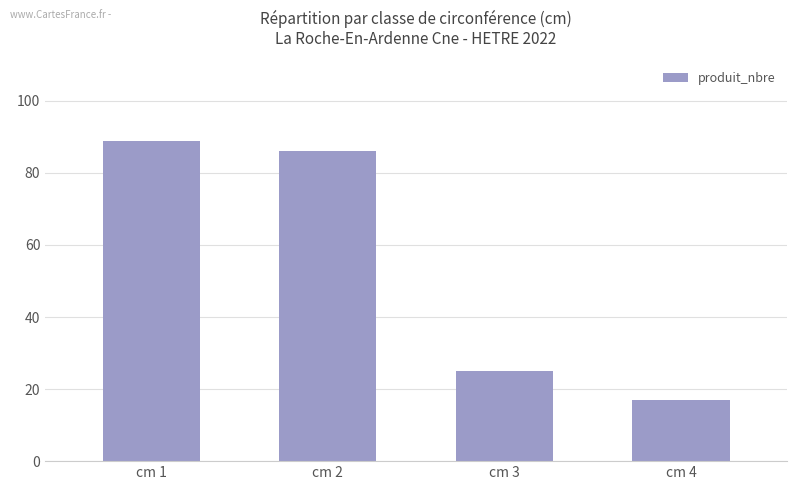

Reading left to right, extract all data points from this chart.

89	86	25	17